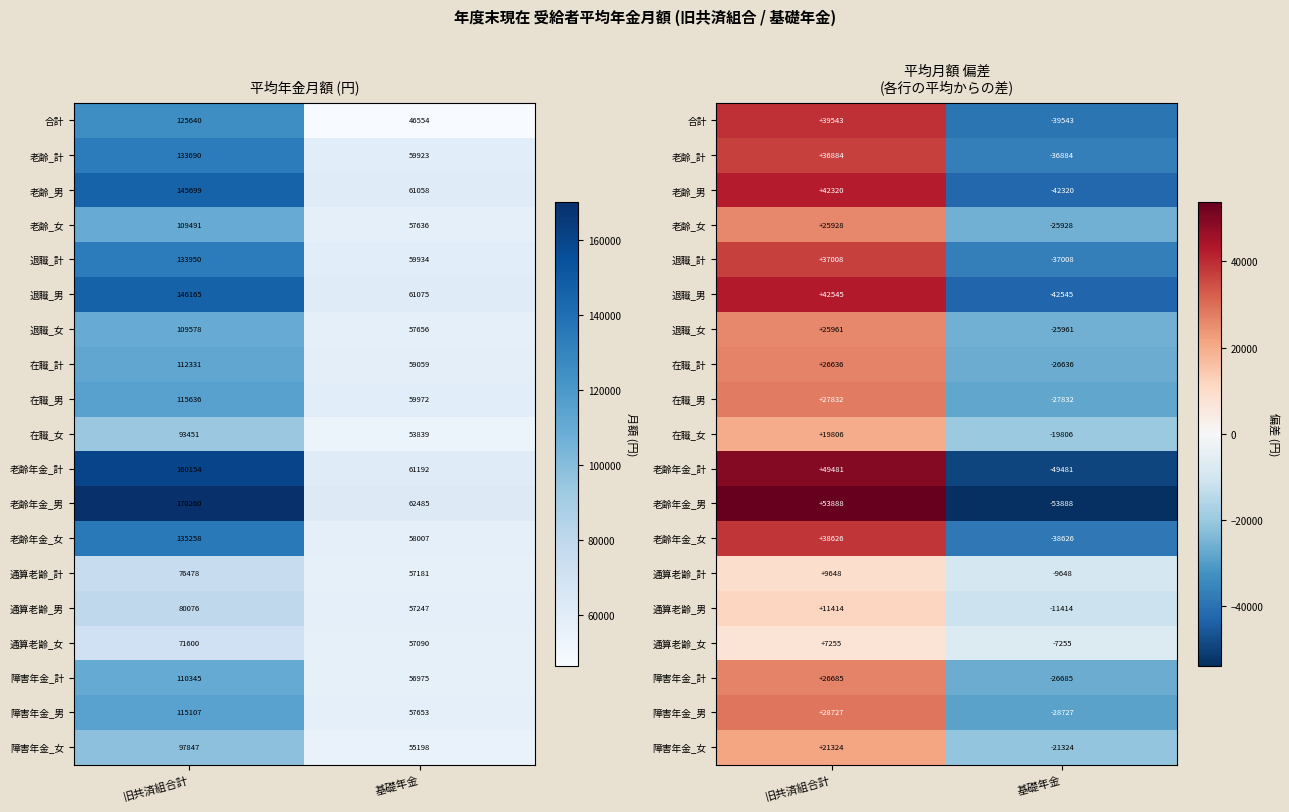

What is the difference between the 合計 values at 基礎年金 and 旧共済組合計?

79086.0